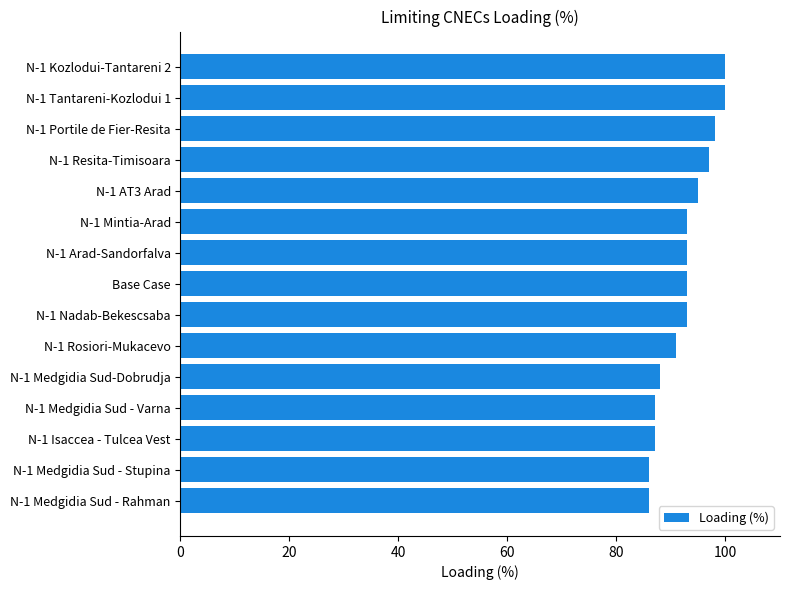

What is the sum of all values?

1387